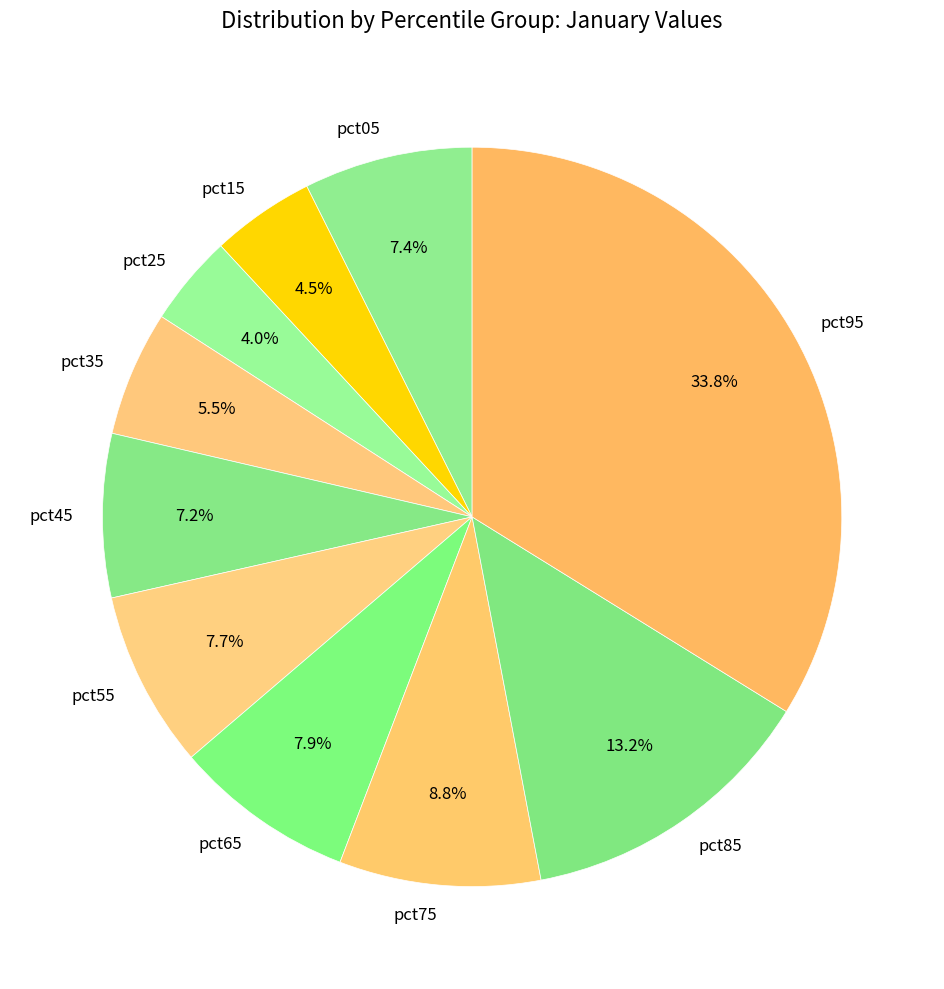

Which has a higher value, pct75 or pct65?

pct75